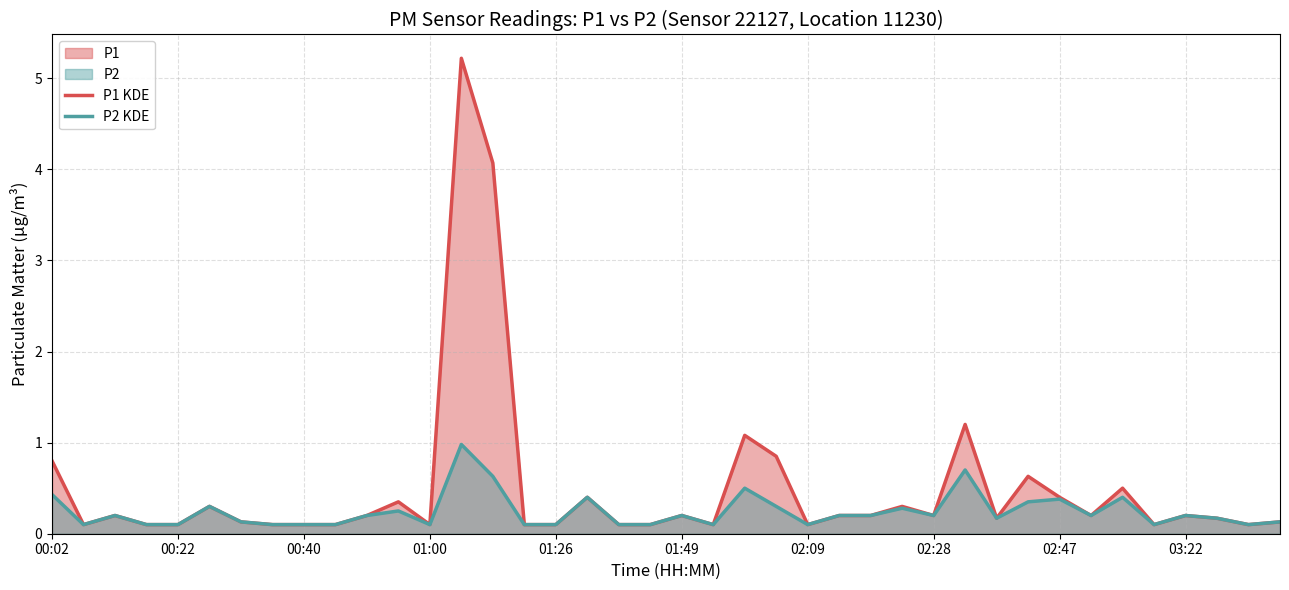

What position from the right is 31?

9